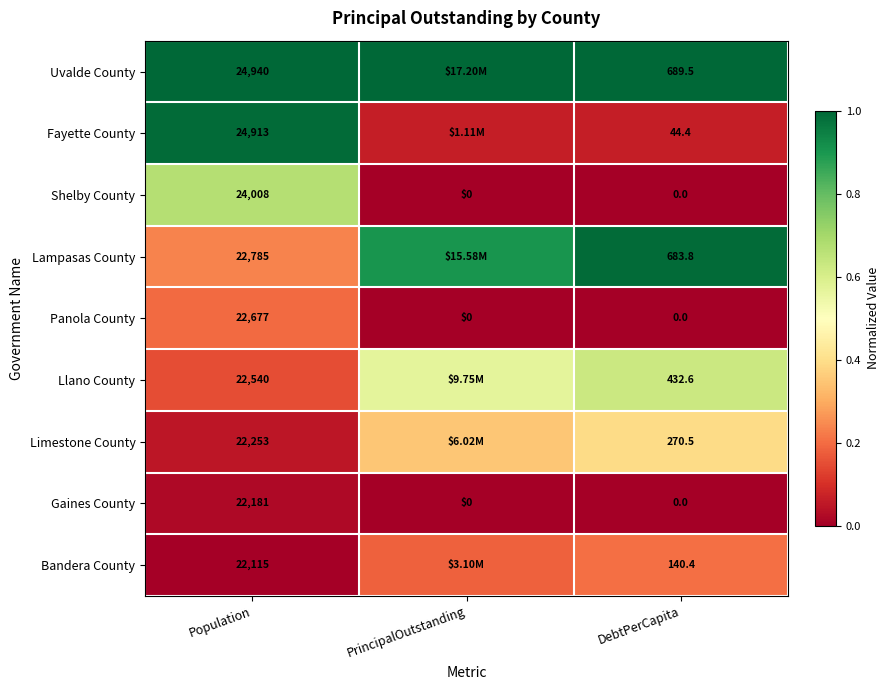

Is the value of Llano County at Population greater than the value of Bandera County at DebtPerCapita?

Yes